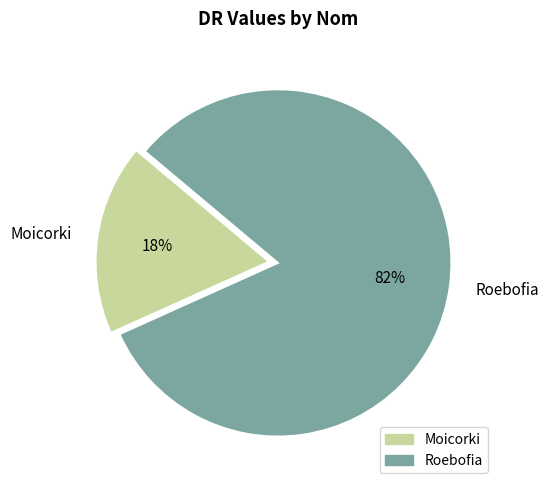

Is it true that Moicorki is 24% of the pie?

False